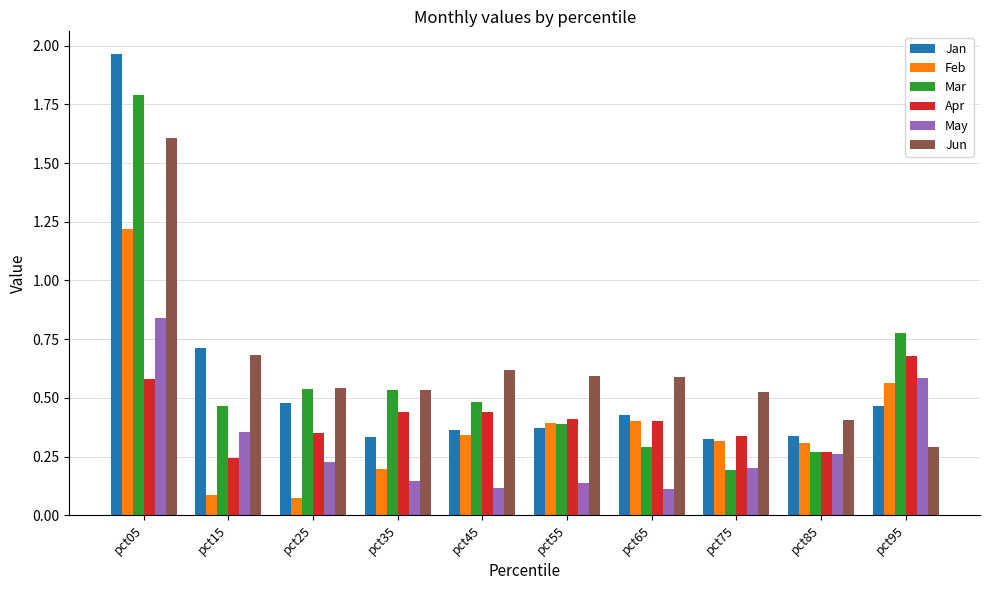

What is the difference between the maximum and minimum values in the Feb series?

1.1